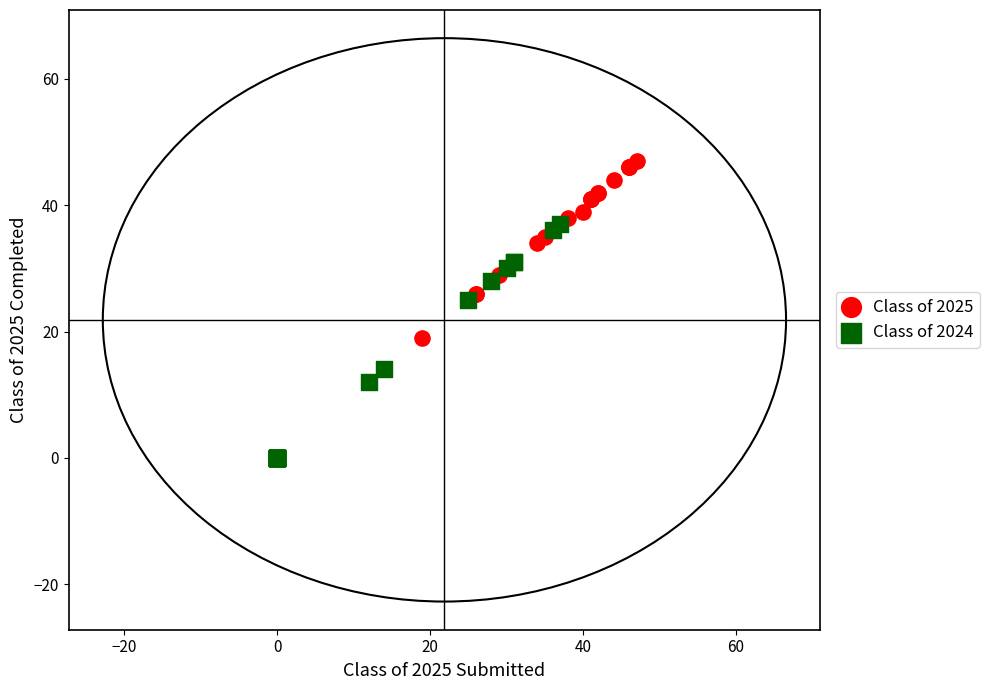

Which series reaches the maximum Y coordinate?

Class of 2025